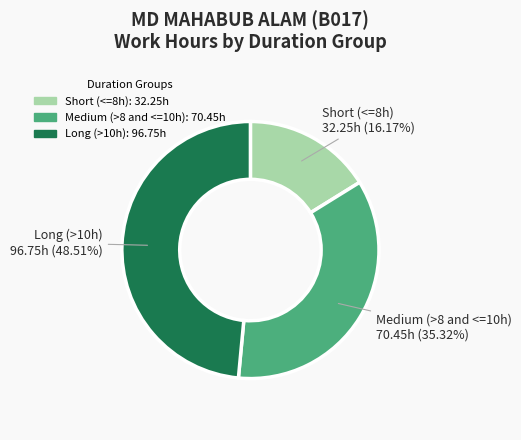

Is there a majority slice in this chart?

No